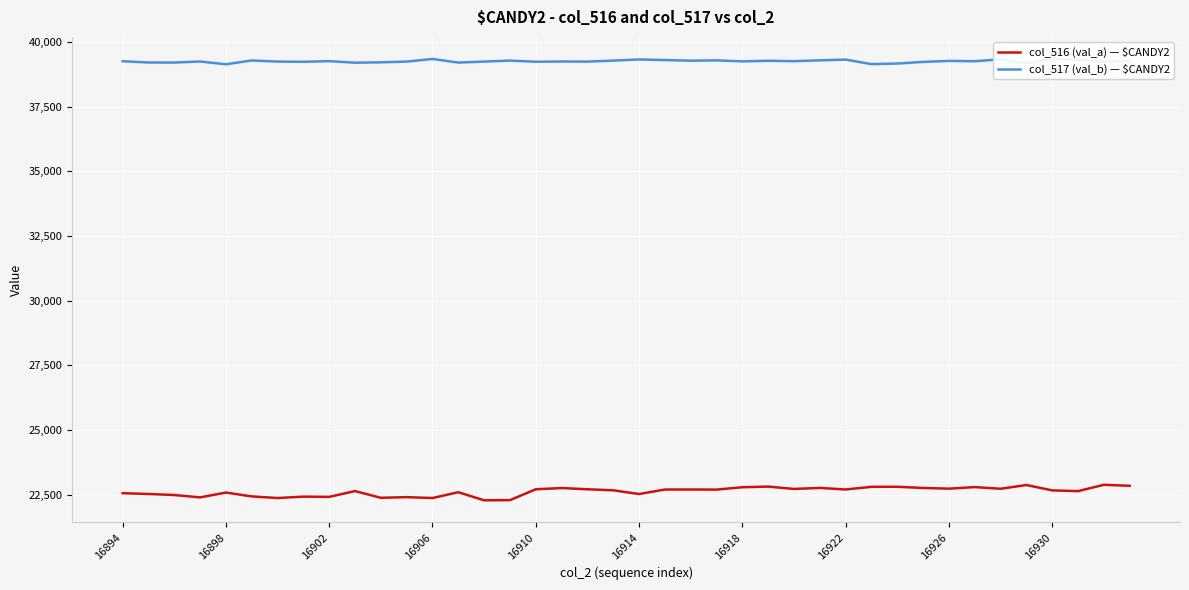

What is the minimum value for col_516 (val_a) — $CANDY2?

22278